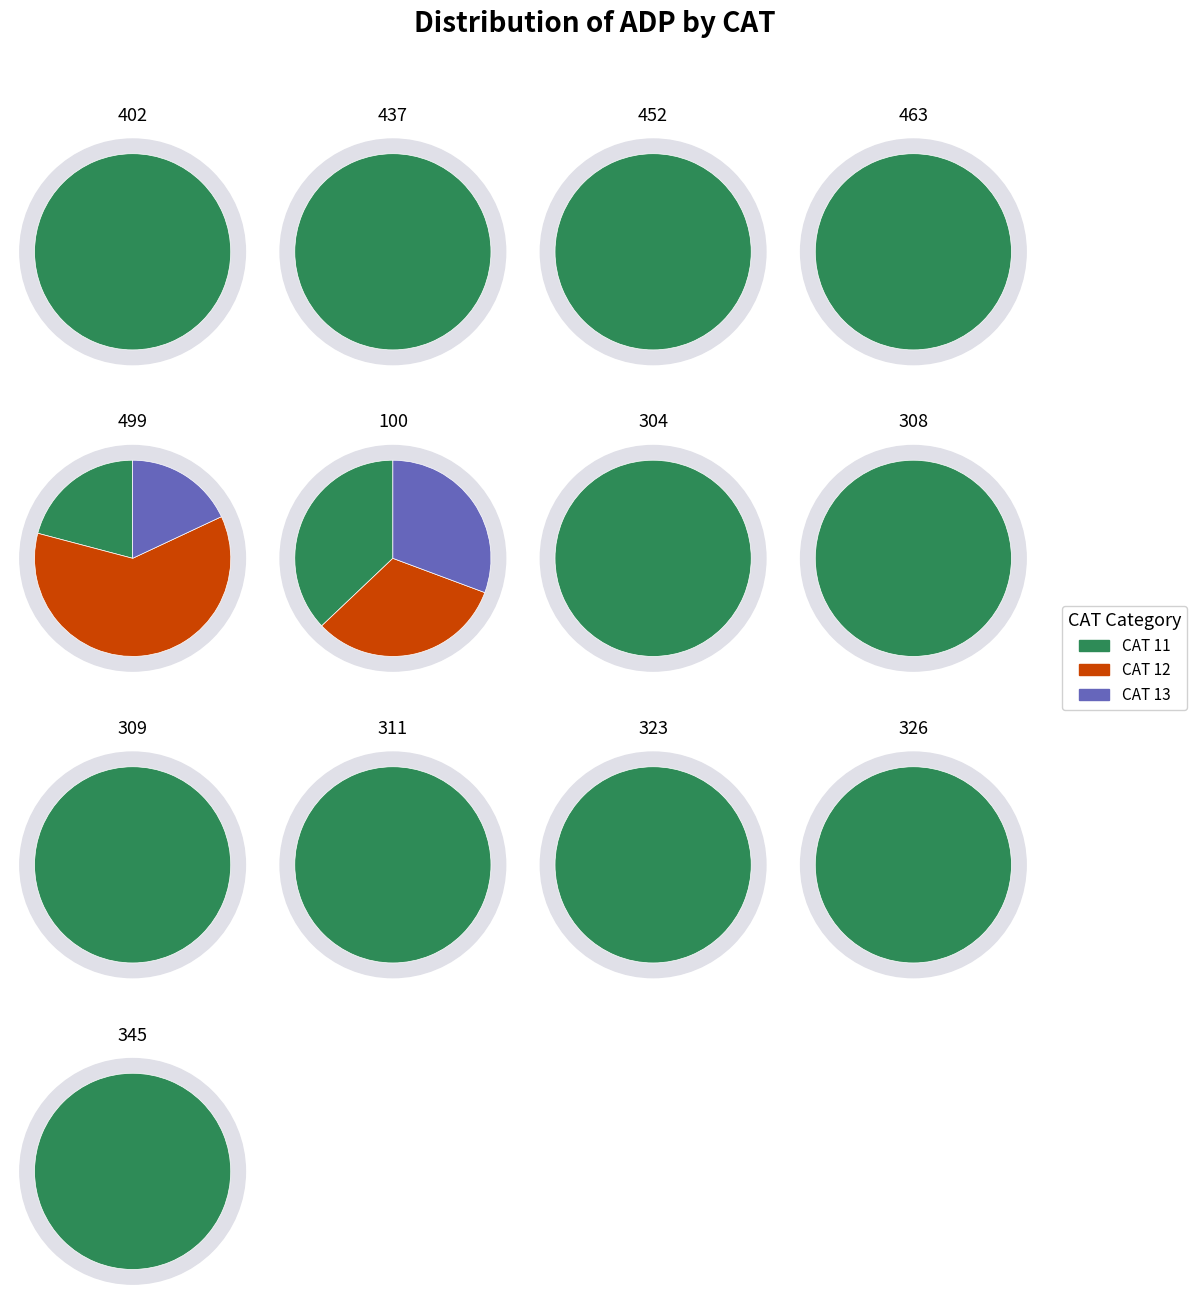

How much of the chart is everything except 323?

88.0%